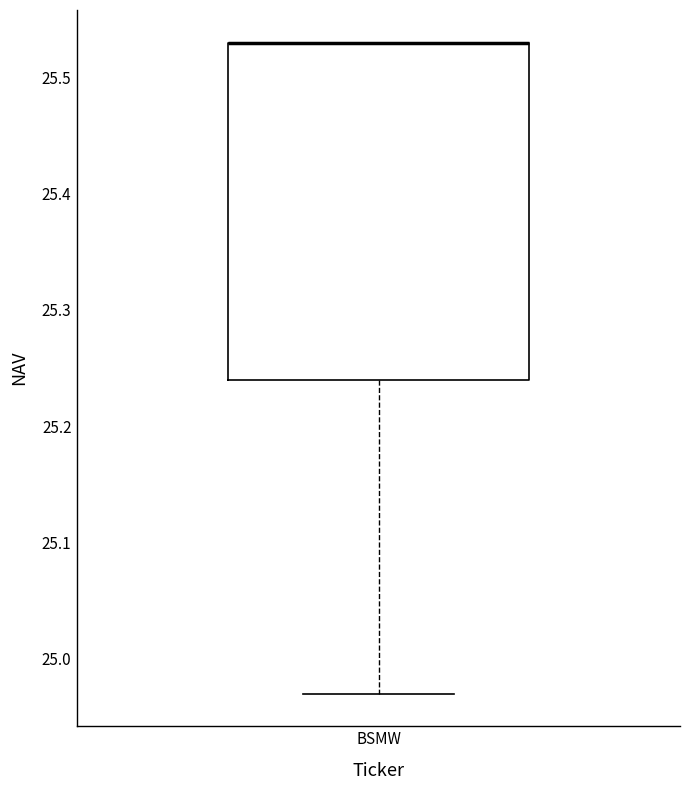

Transcribe this box plot: give where the median line is, the range the box spans, and where the two whiskers end, as read against the y-axis. The values are not printed on the chart, so give them approximately, as read against the axis.

median 25.53 (drawn on the box's upper edge), box 25.24 to 25.53, whiskers 24.97 to 25.53